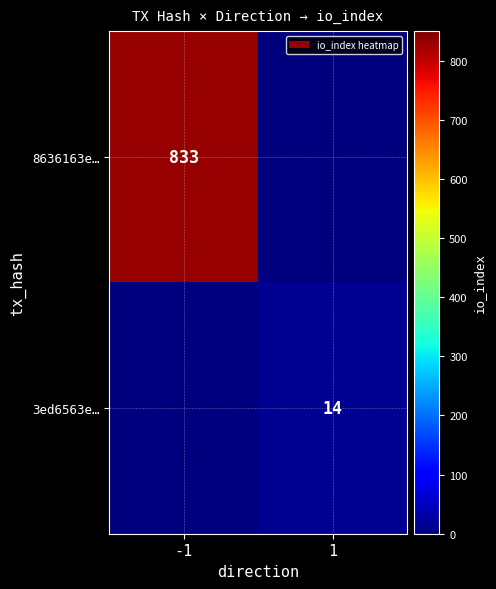

True or false: 8636163e… has a value of 1241 at -1.

False